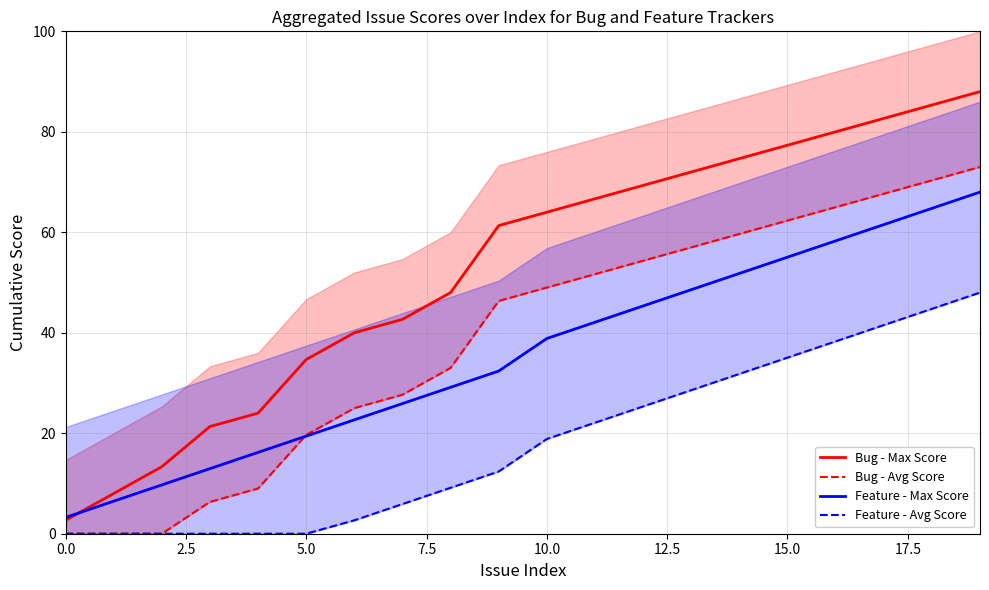

At which category is the sum across all series the highest?

19